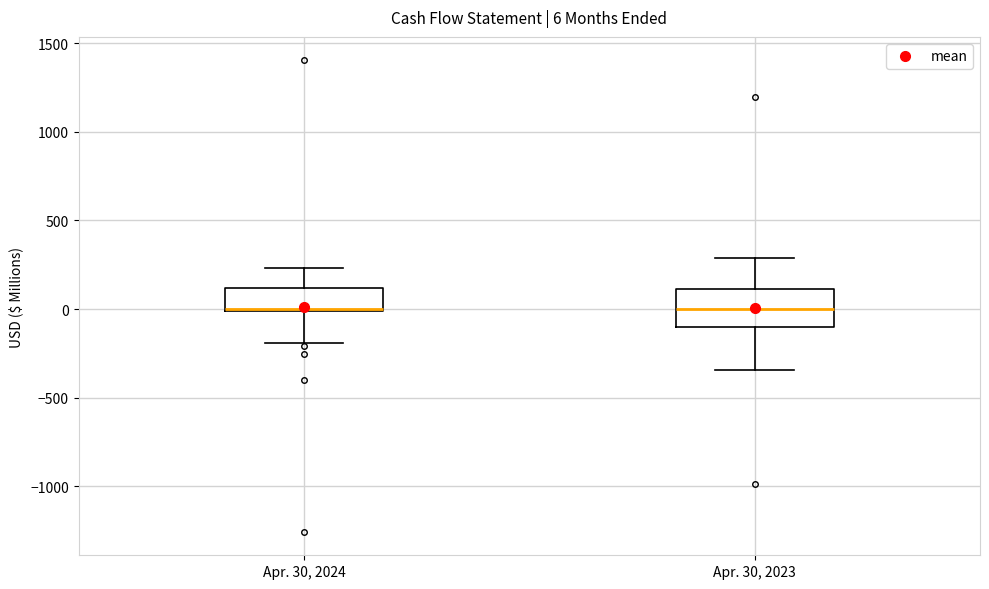

Comparing the boxes themselves (not the whiskers), which one is the tallest?

Apr. 30, 2023